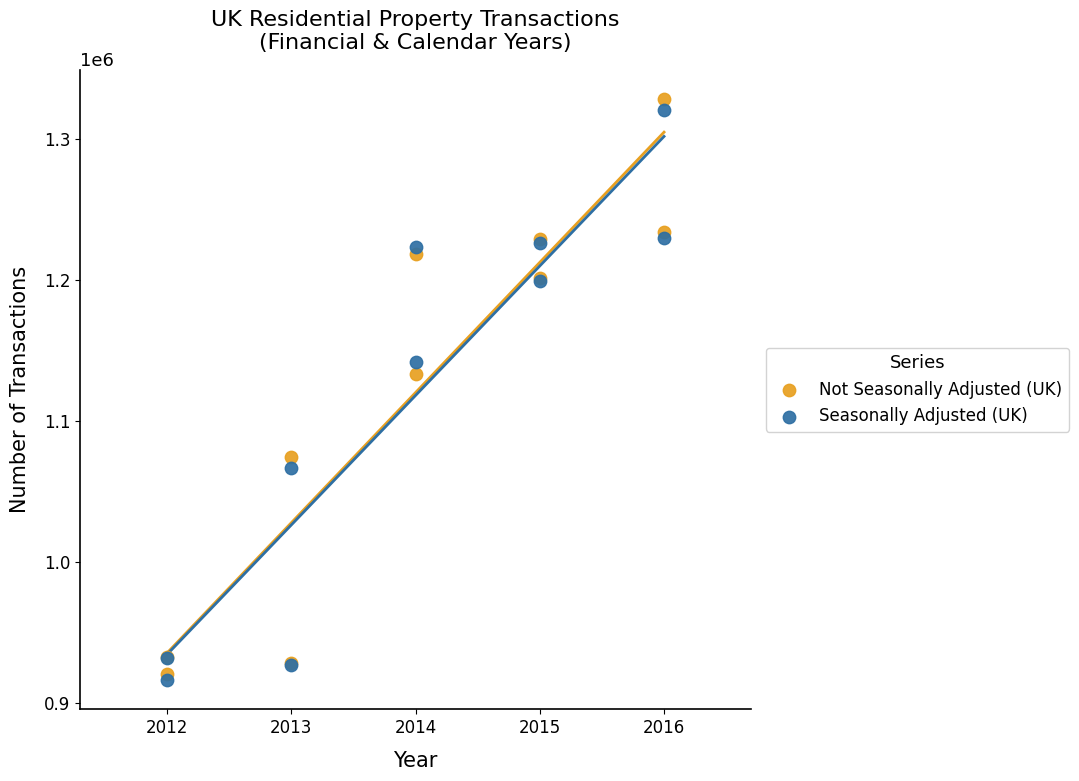

In the Not Seasonally Adjusted (UK) series, what Y value is closest to 1124735?

1133820